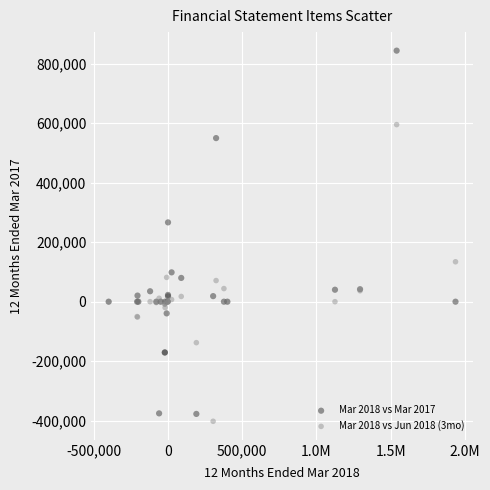

Across all series, what Y value is closest to 221010?

266635